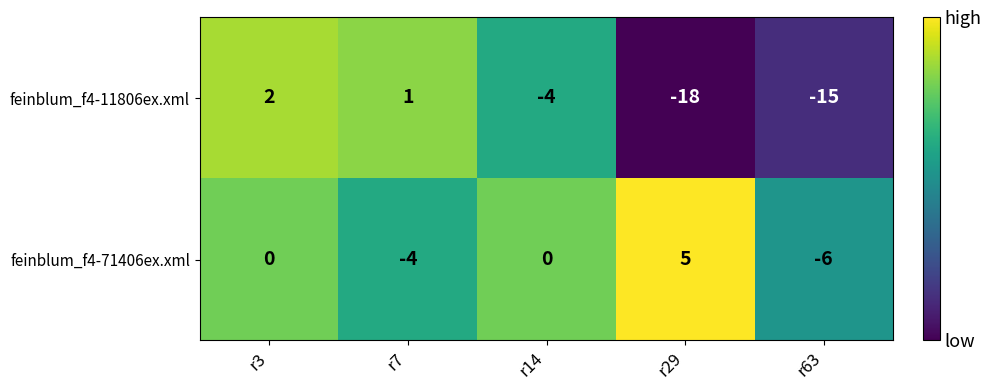

At which category is the sum across all series the highest?

r3